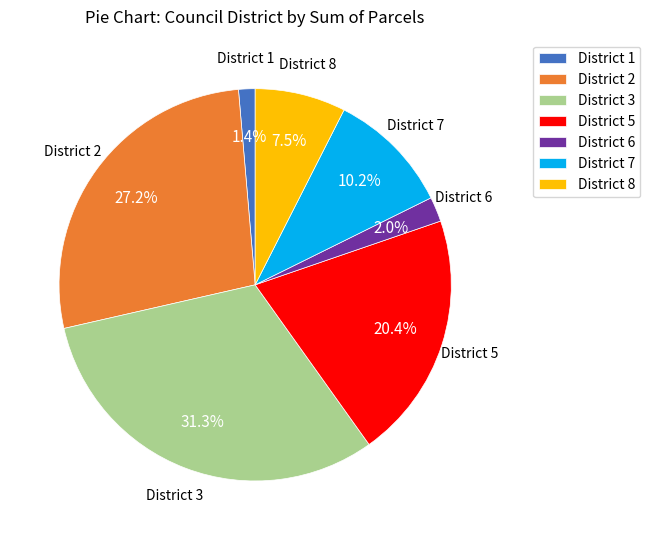

Count the number of slices in the pie.

7